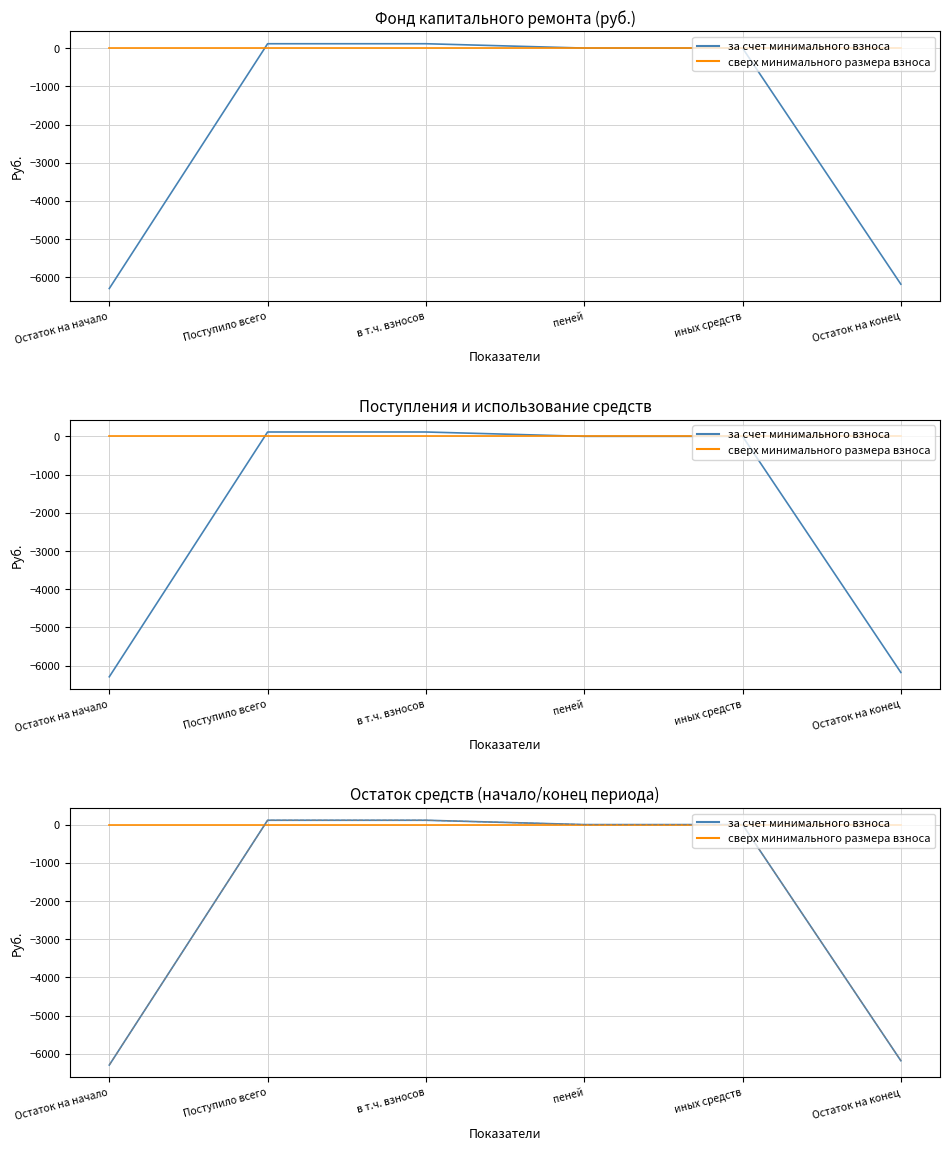

True or false: за счет минимального взноса and Итого фонд капитального ремонта intersect in this chart.

False